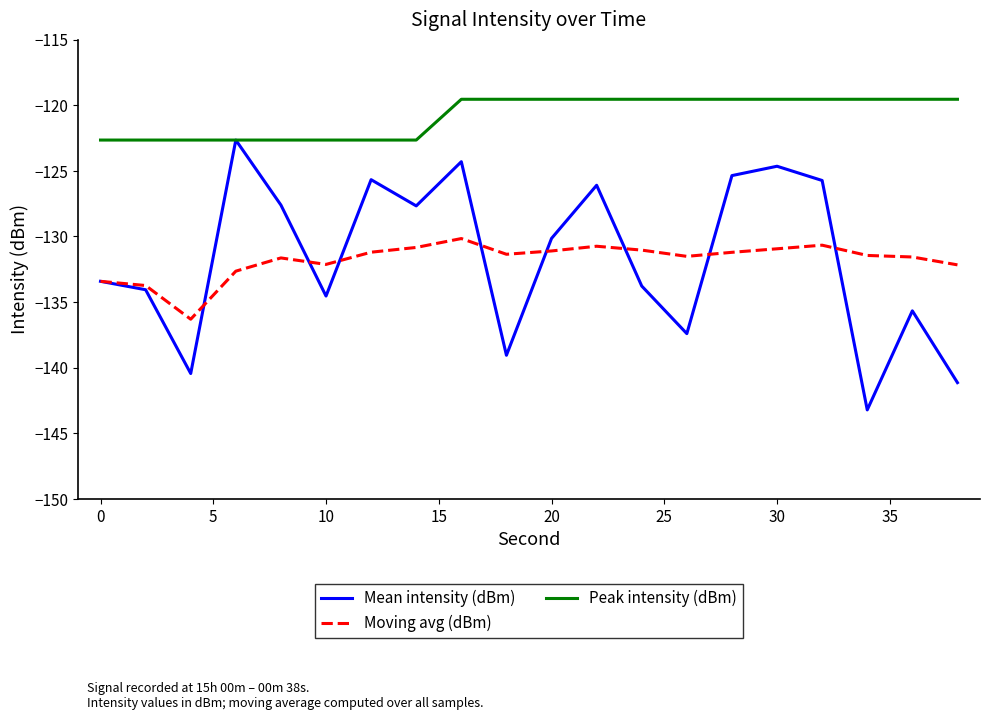

What is the difference between the maximum and minimum values in the Mean intensity (dBm) series?

20.6